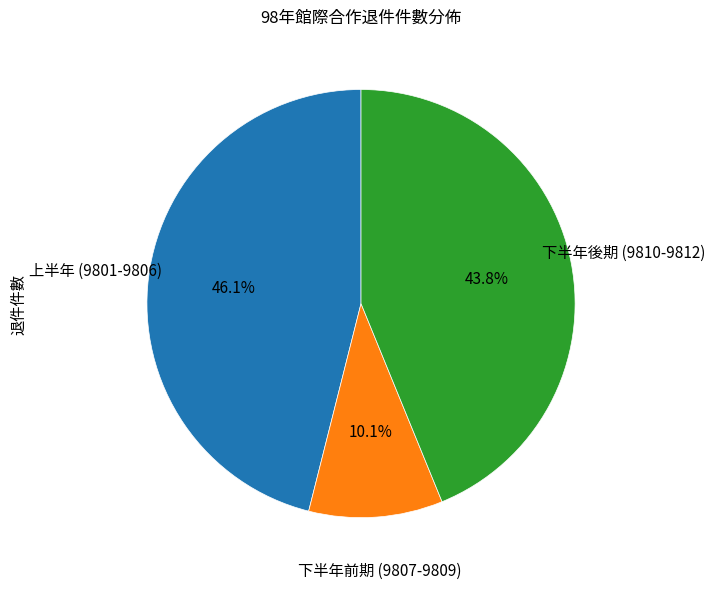

Does any single category account for the majority?

No